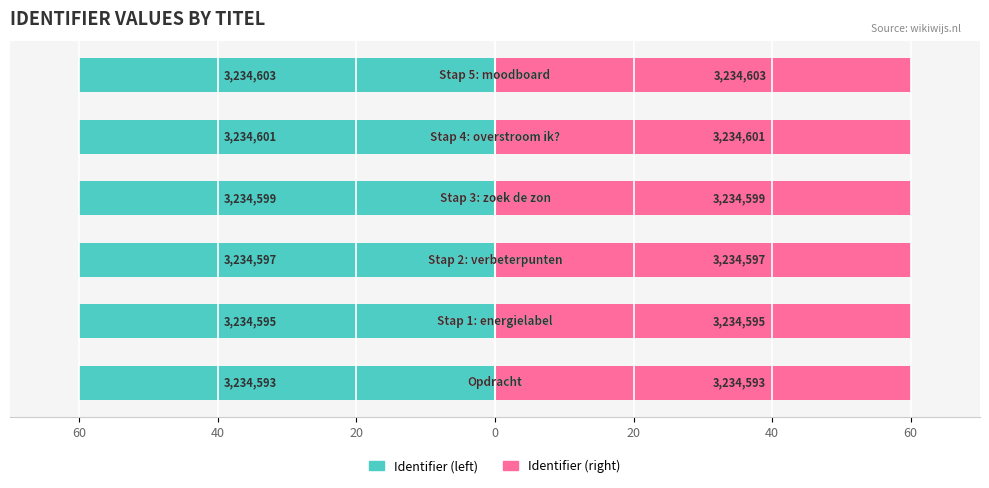

Between 60 and 0, which series saw the biggest shift?

Identifier (left)